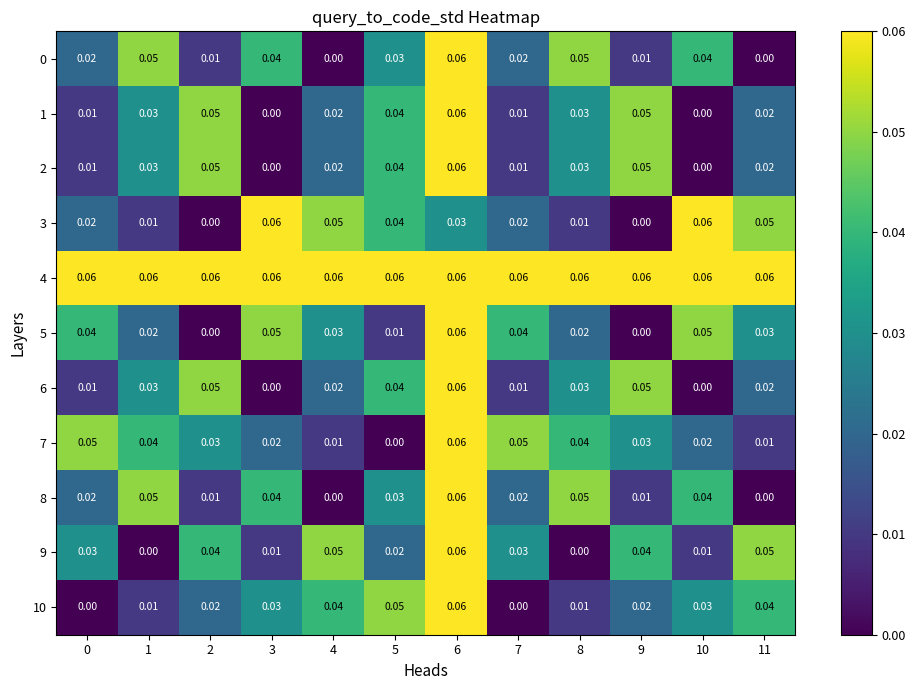

Is the value of 2 at 8 greater than the value of 10 at 11?

No